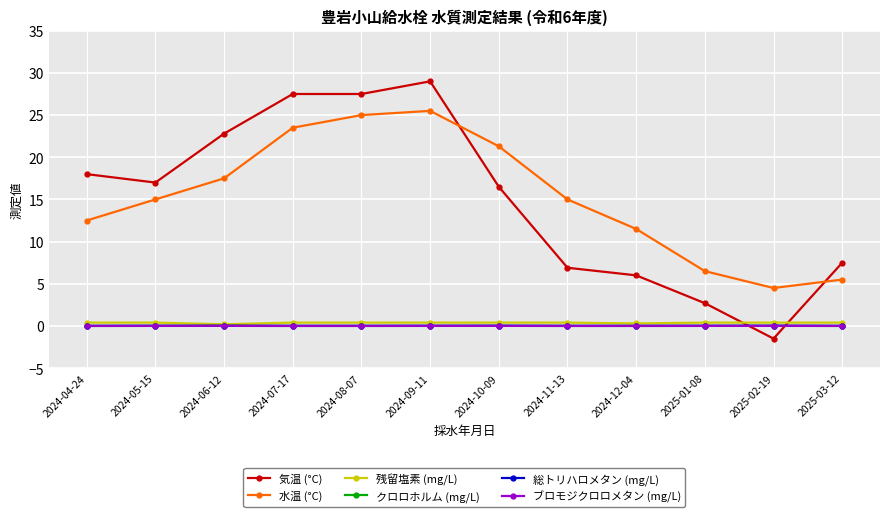

Which series has the widest spread of values?

気温 (°C)